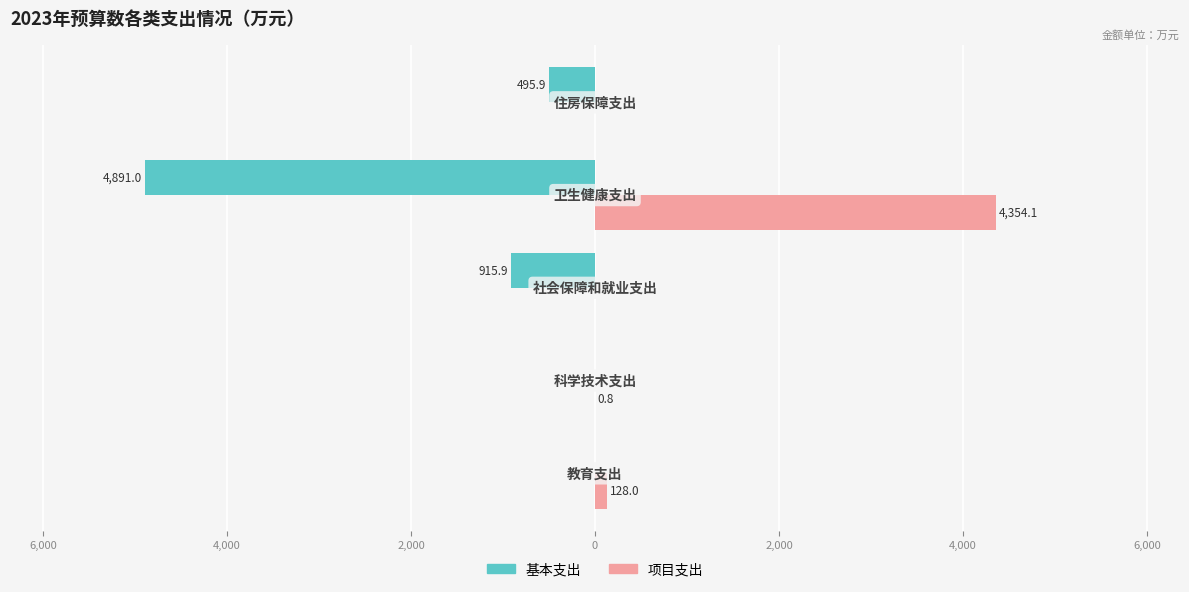

What are all the series names shown in the legend?

基本支出, 项目支出